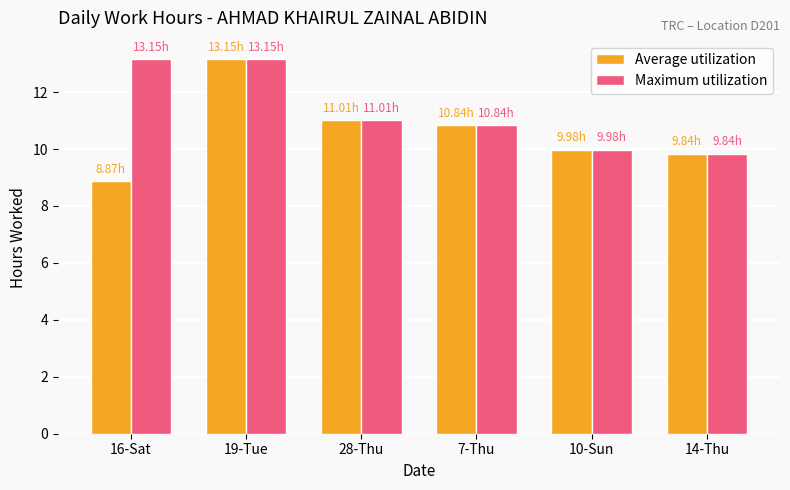

List the series in order of their overall mean, highest first.

Maximum utilization, Average utilization